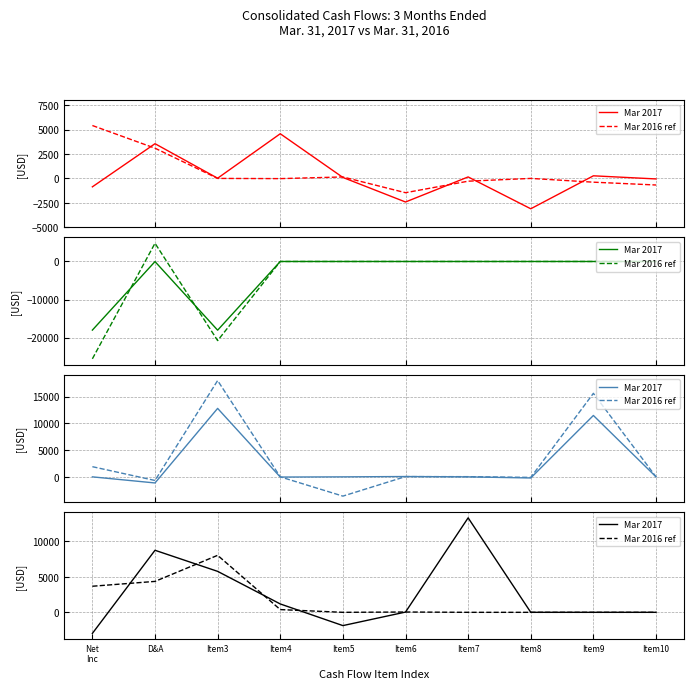

What are all the series names shown in the legend?

Mar 2017, Mar 2016 ref